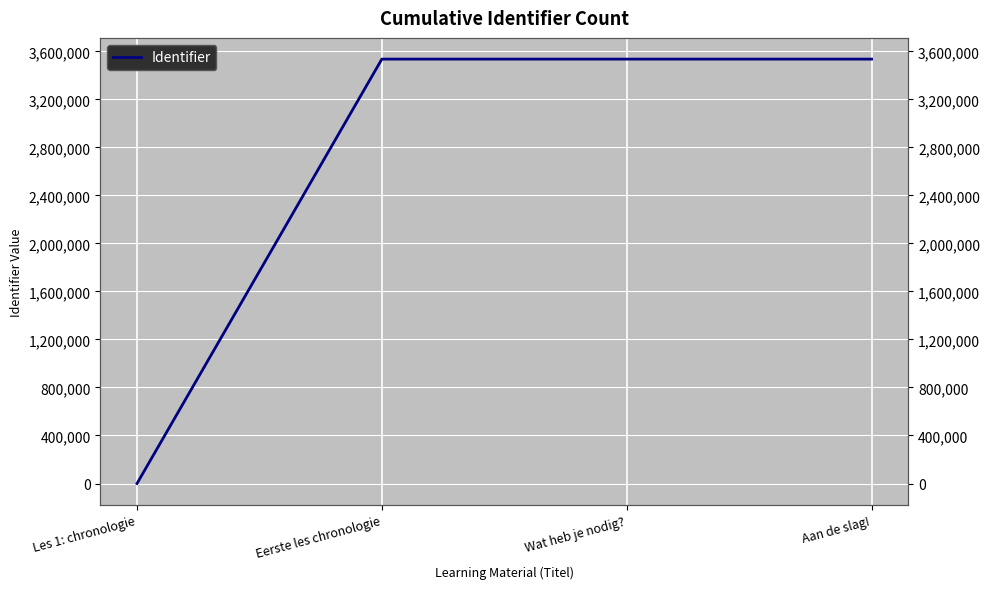

What is the difference between the values at Aan de slag! and Wat heb je nodig??

2